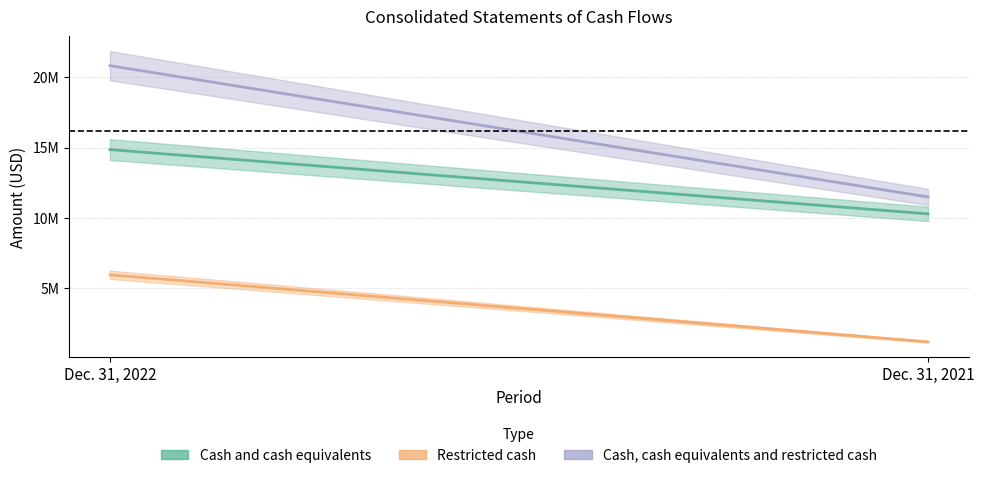

What is the difference between the highest and lowest values at Dec. 31, 2022?

14852000